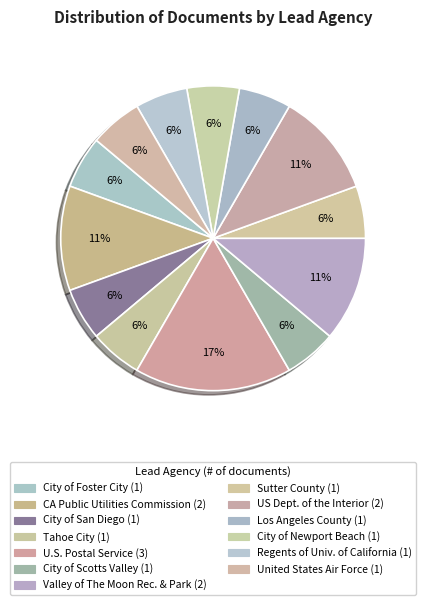

Does any single category account for the majority?

No